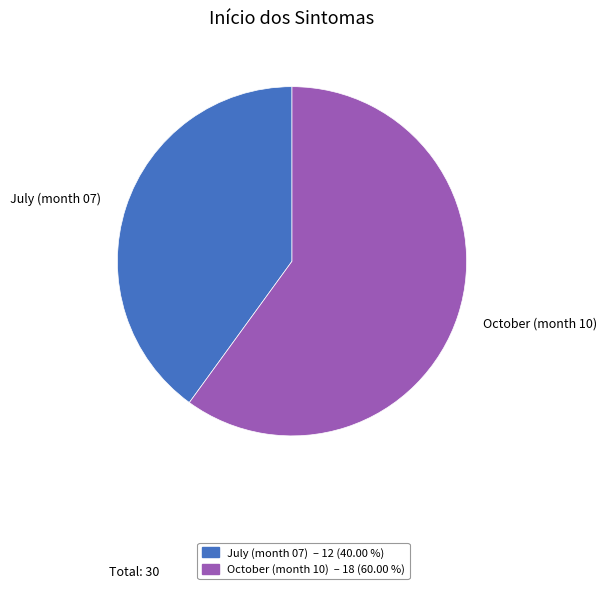

Between July (month 07) and October (month 10), which is larger?

October (month 10)